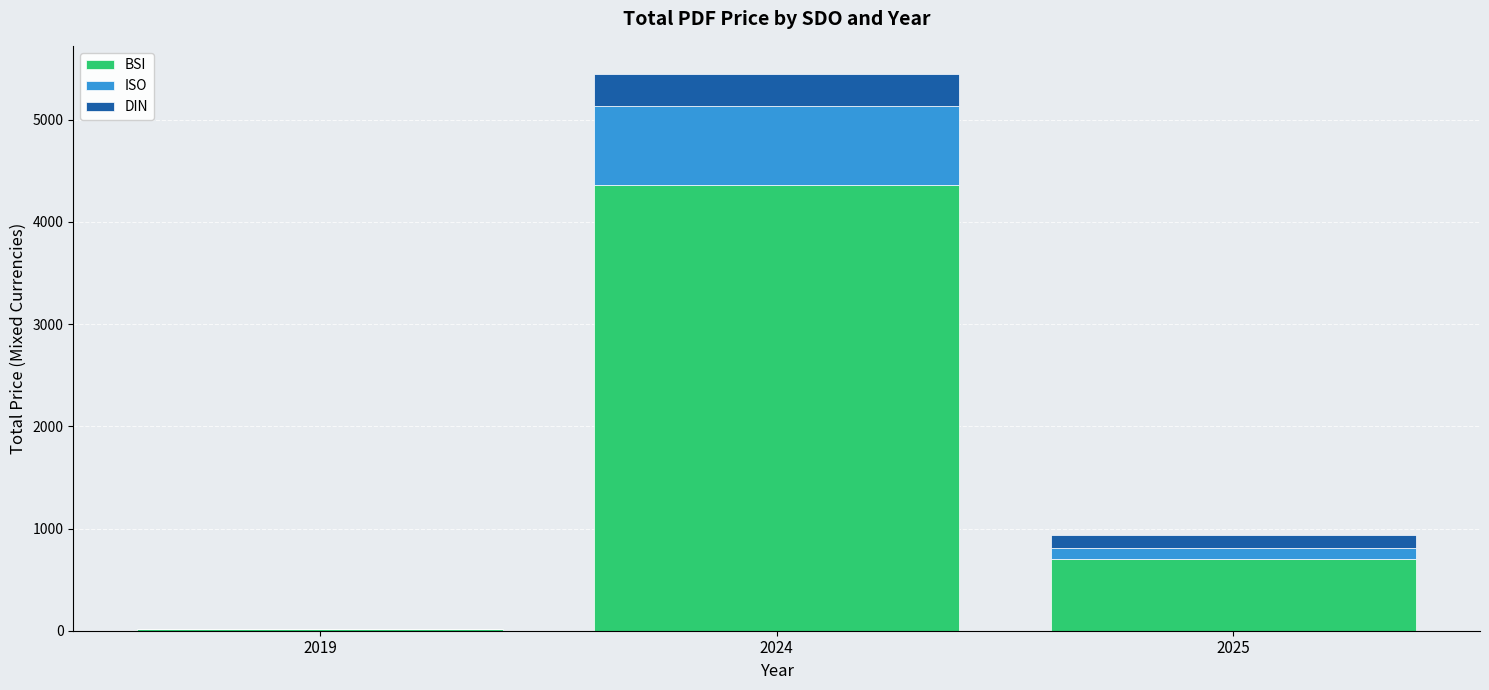

Count the number of data series in this chart.

3